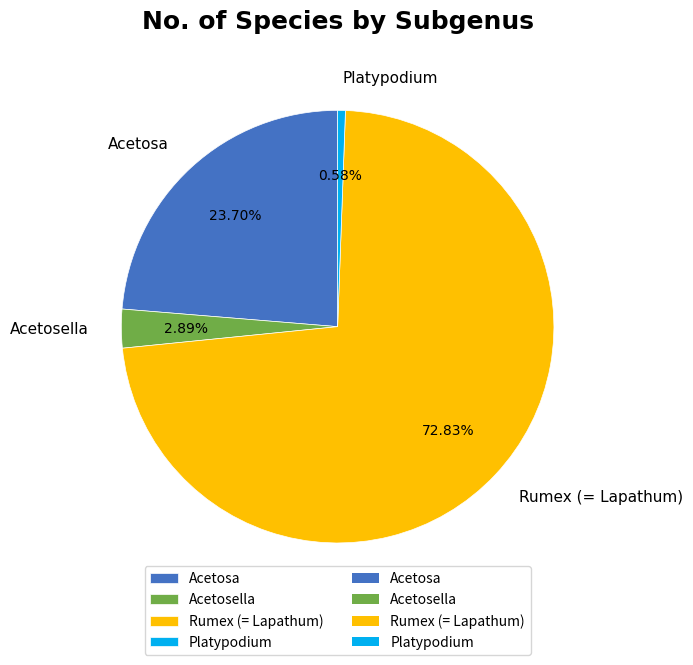

What portion of the pie excludes Platypodium?

99.4%